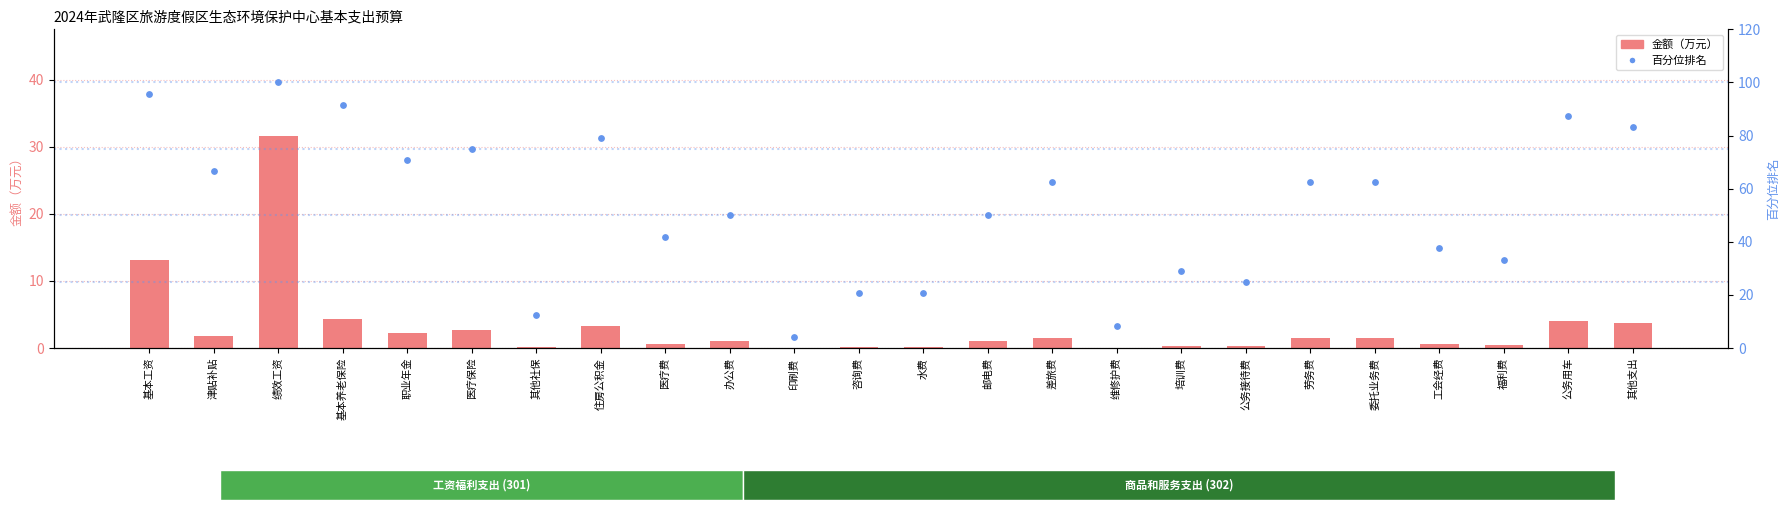

Which series has the largest total across all categories?

百分位排名